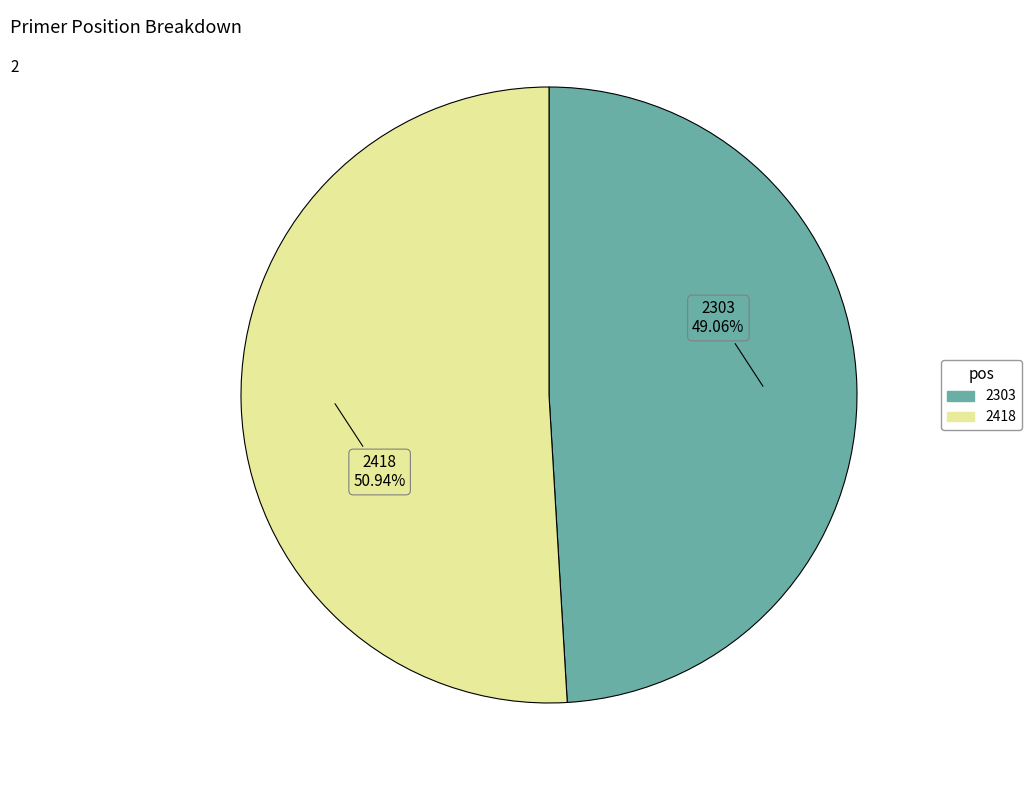

Which category has the biggest portion of the pie?

2418